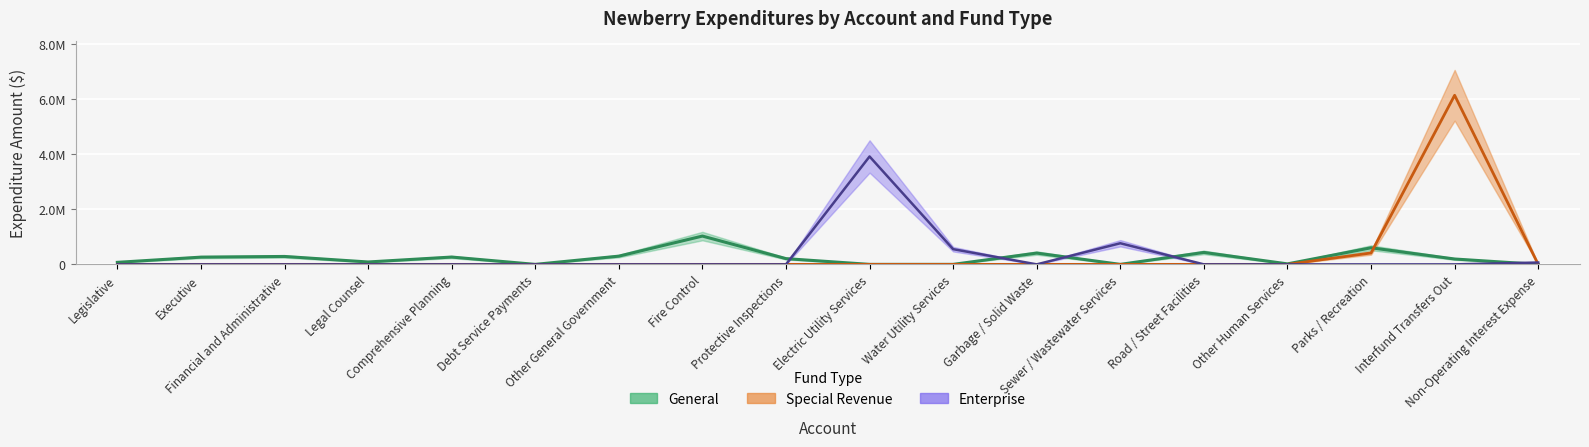

Does the chart display data point markers on the line(s)?

No